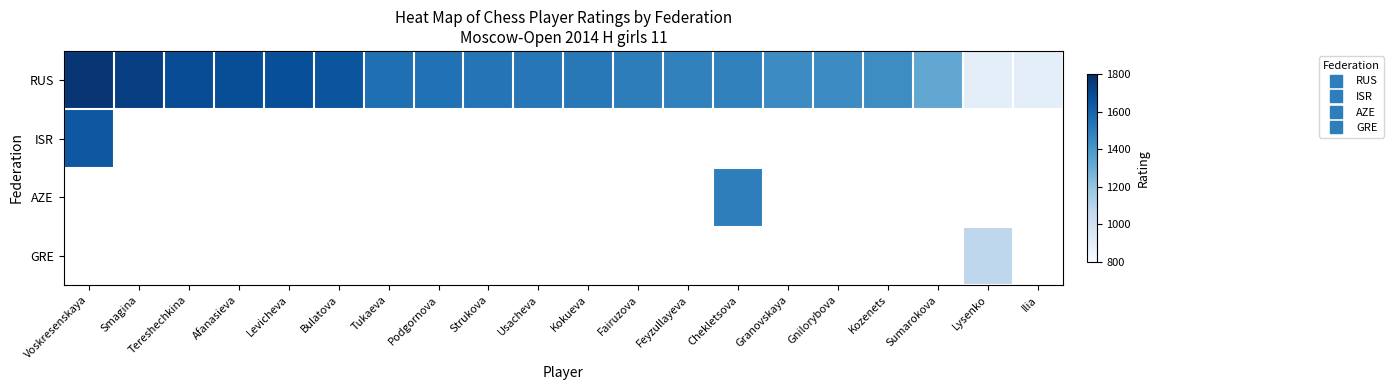

At how many categories does at least one series exceed 1591?

6